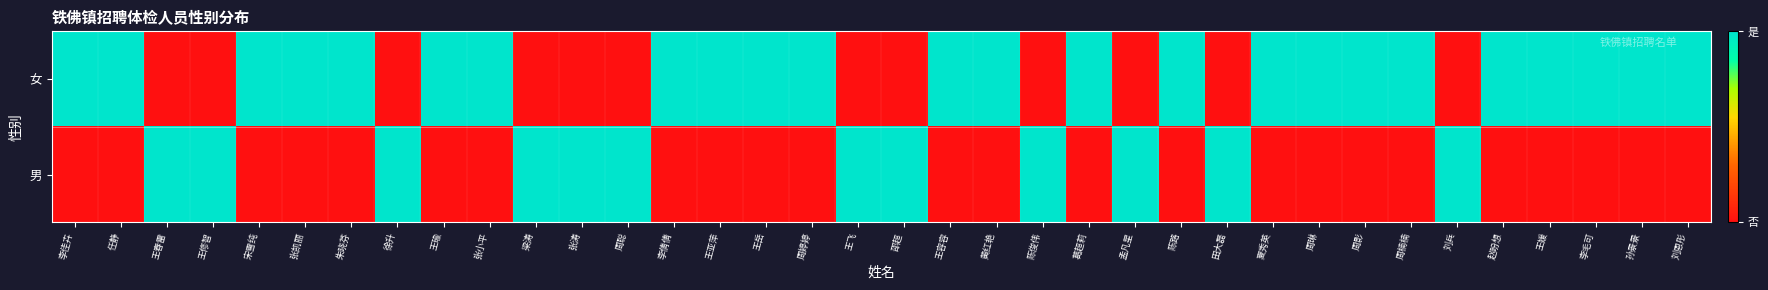

What is the total value across all series at 张凯丽?

1